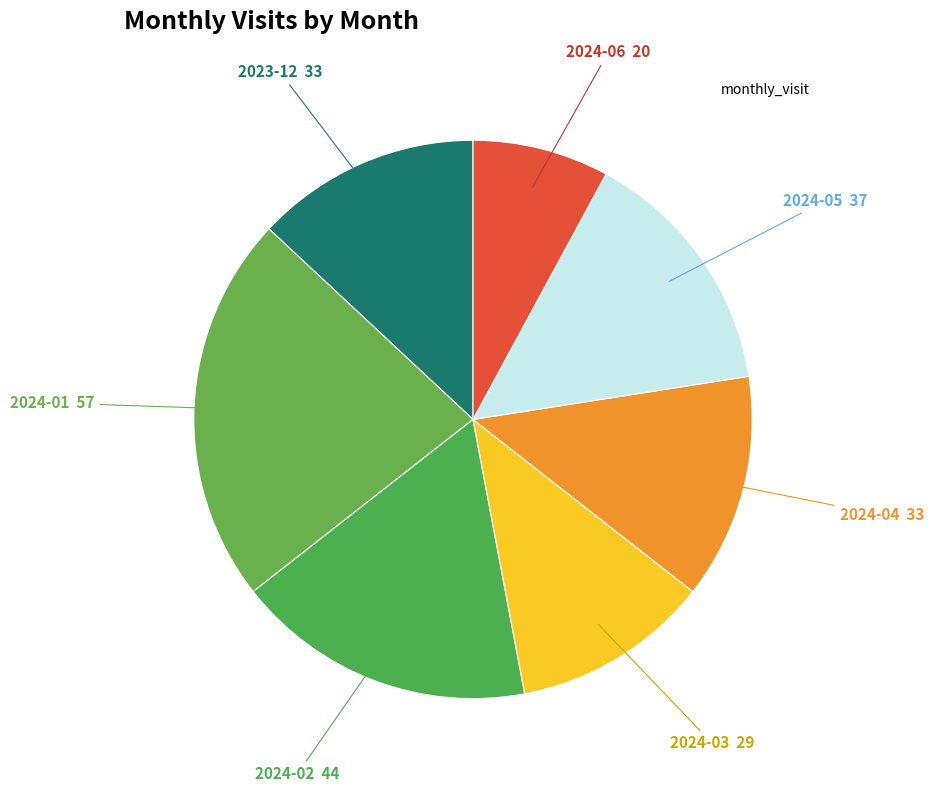

Count the number of slices in the pie.

7